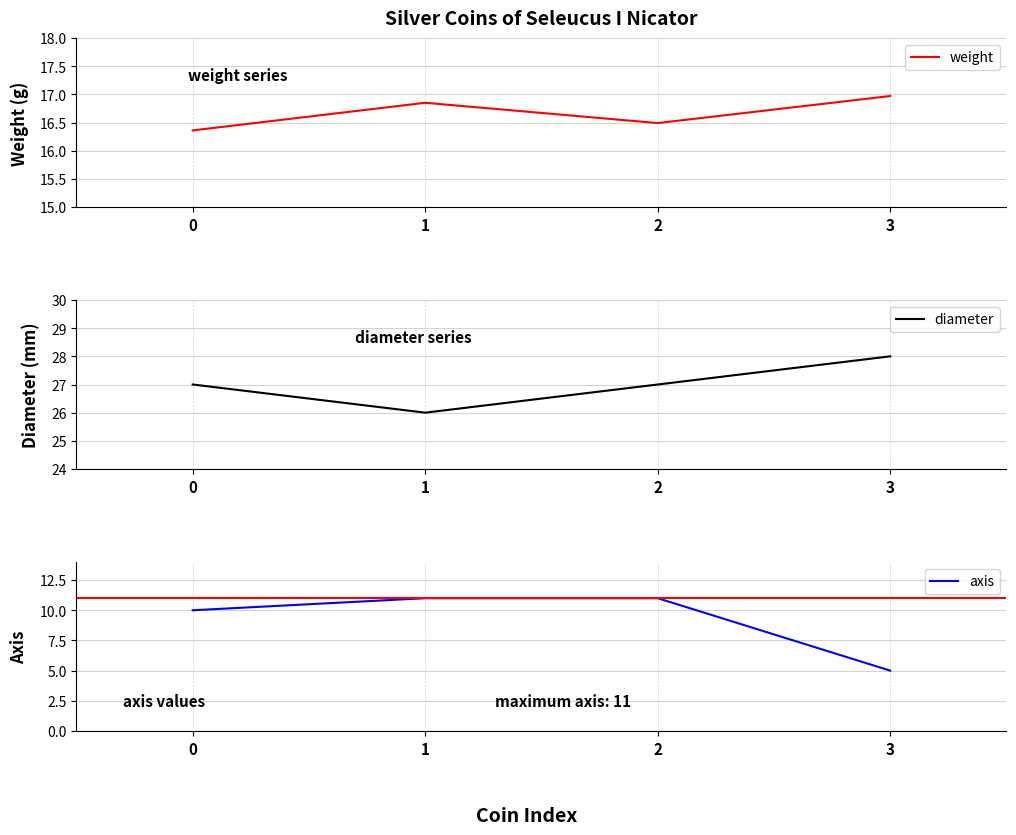

True or false: diameter has a value of 28.0 at 3.

True